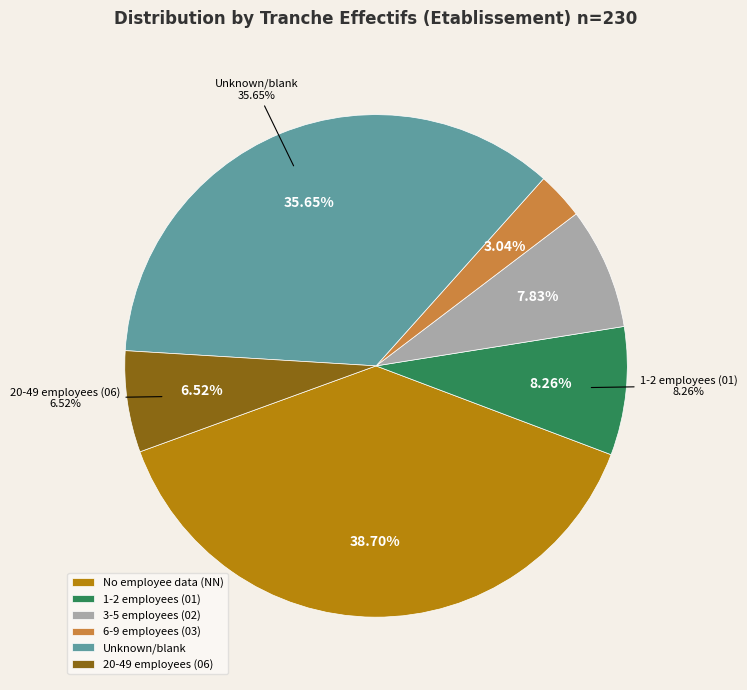

Is NN the majority of the pie?

No